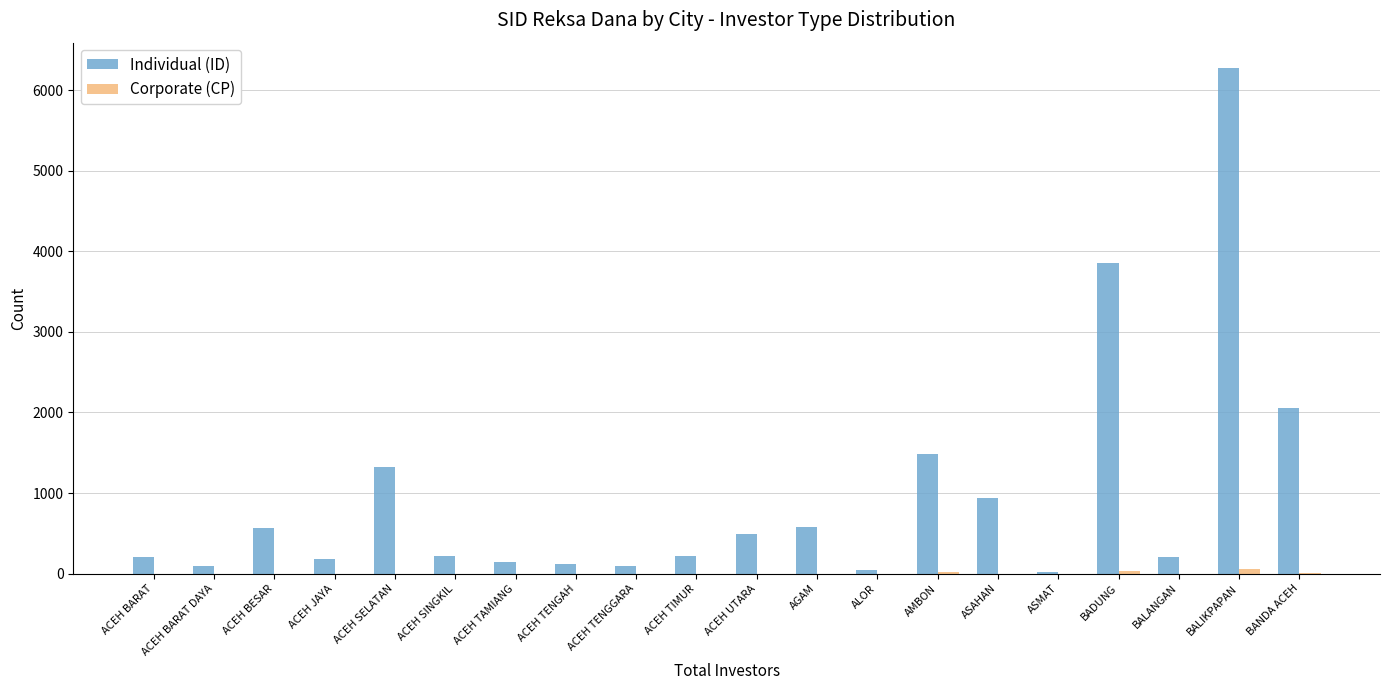

At which category is the sum across all series the highest?

BALIKPAPAN